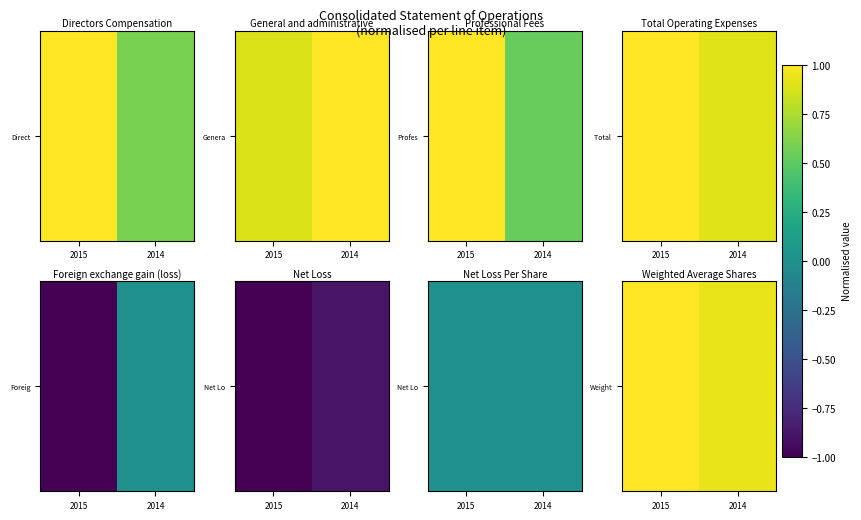

List the labels in order of value, largest first.

2015, 2014